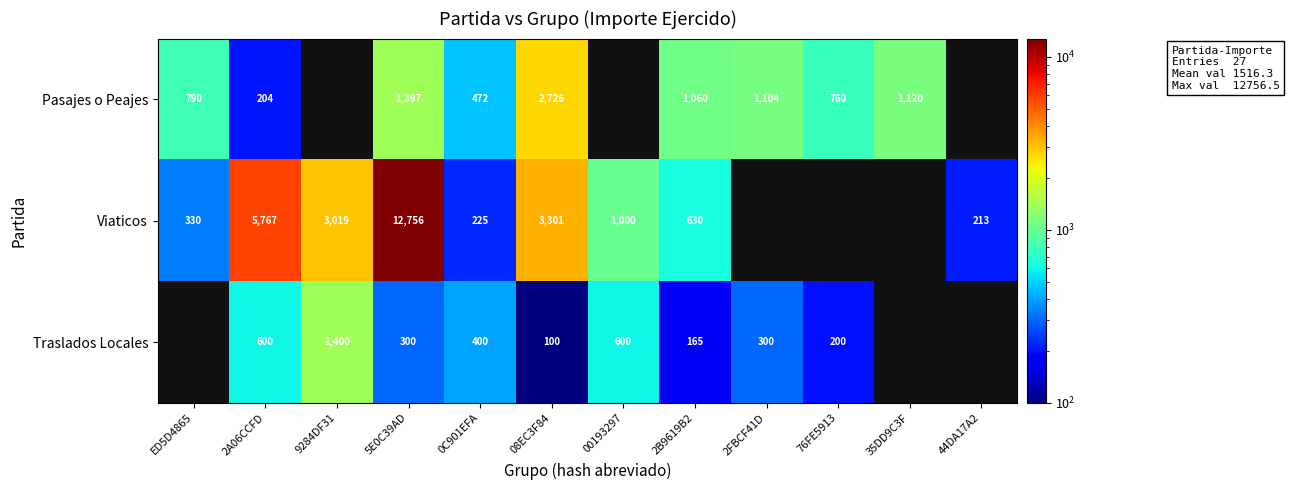

Which category has the highest value in the Viaticos series?

5E0C39AD